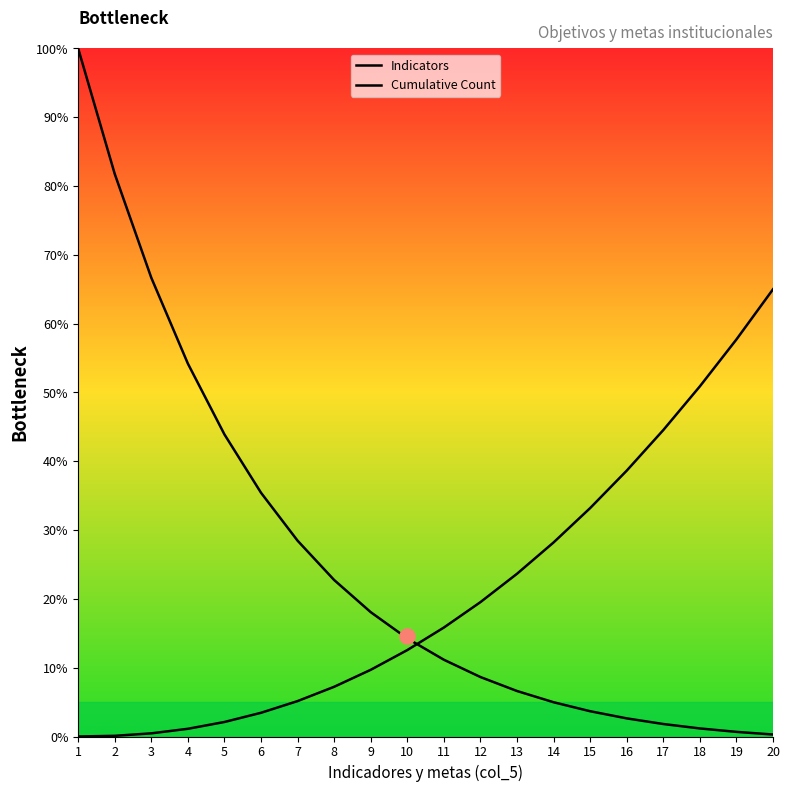

At which category is the sum across all series the highest?

1